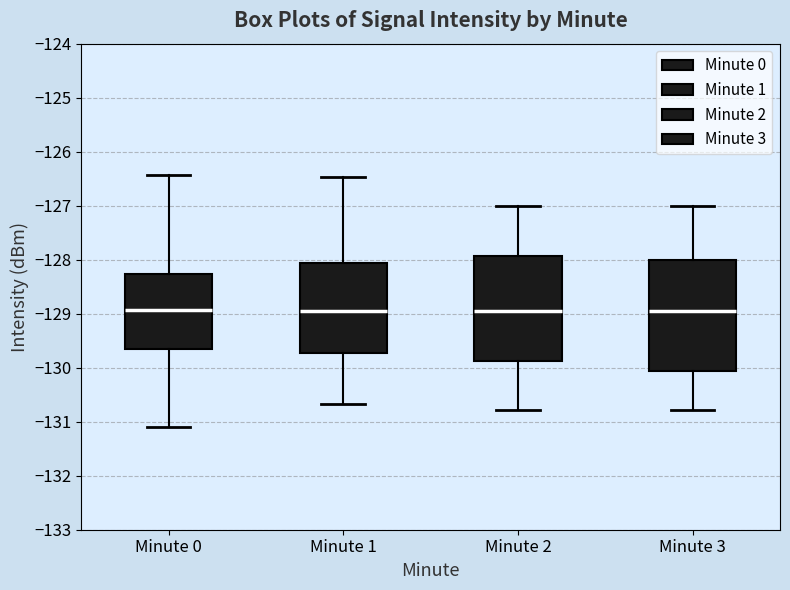

Where is the upper edge of the box for Minute 1 on the y-axis? The values are not printed on the chart, so give them approximately, as read against the axis.

-128.1